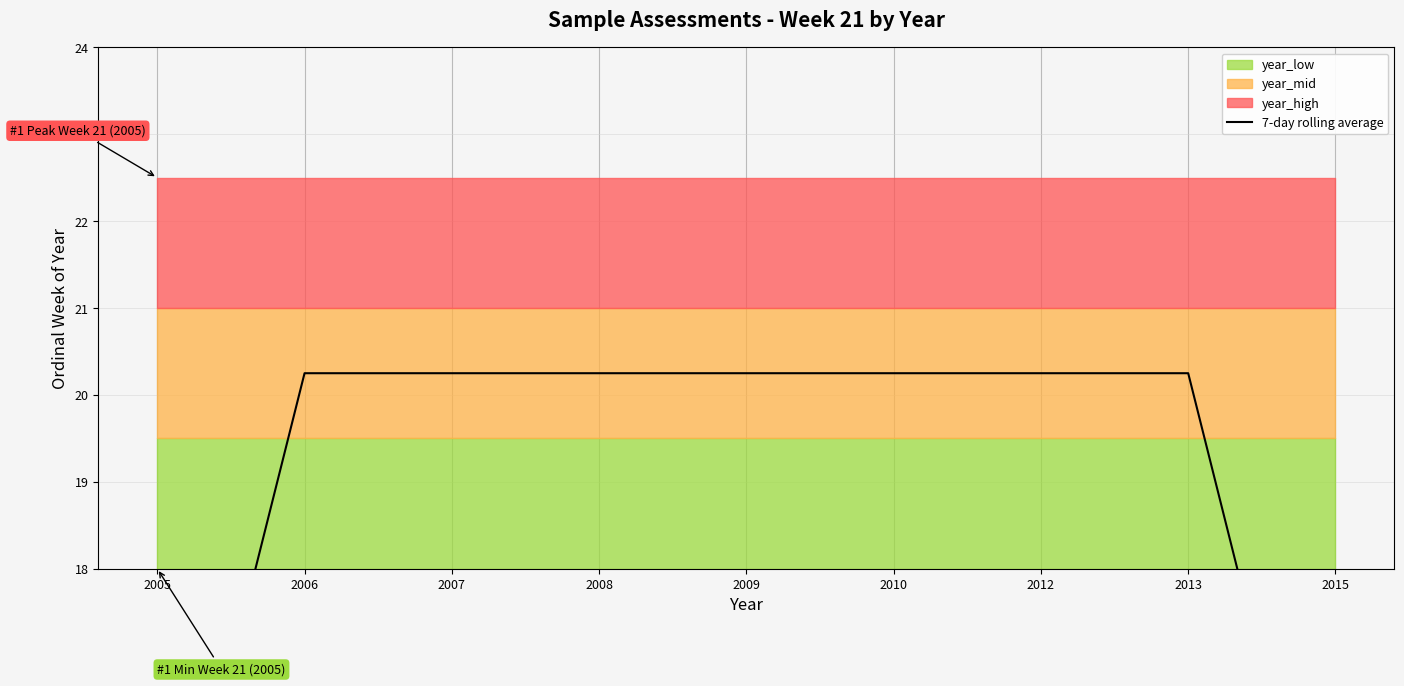

Reading right to left, extract all data points from this chart.

13.5	20.2	20.2	20.2	20.2	20.2	20.2	20.2	13.5